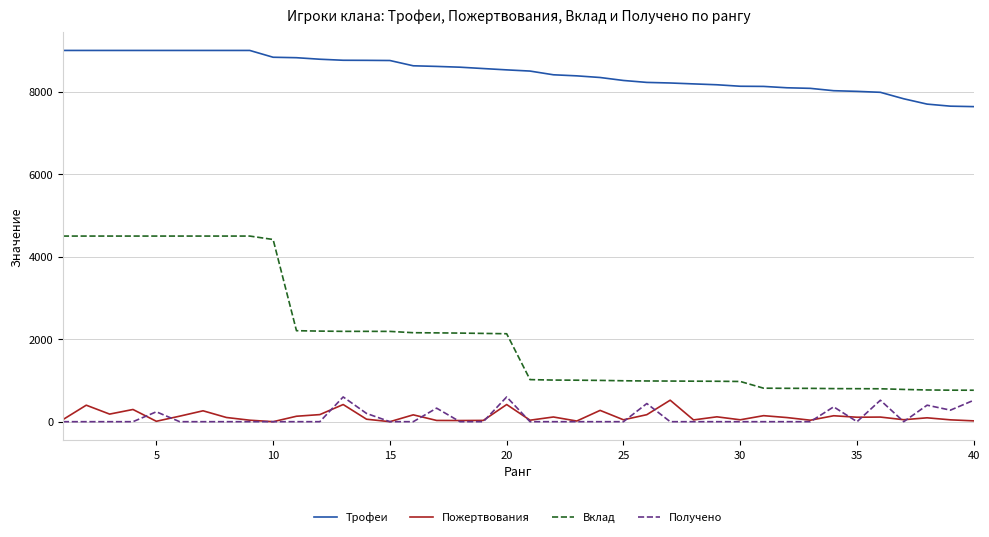

True or false: Вклад and Пожертвования cross at least once.

False